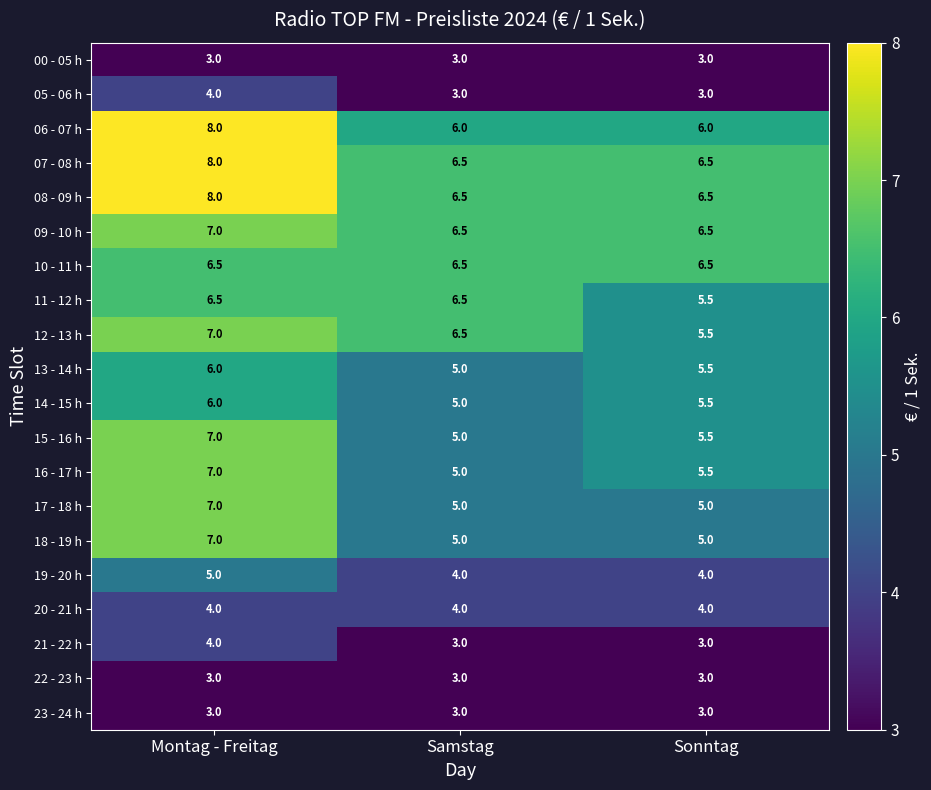

What is the average value of the 19 - 20 h series?

4.3